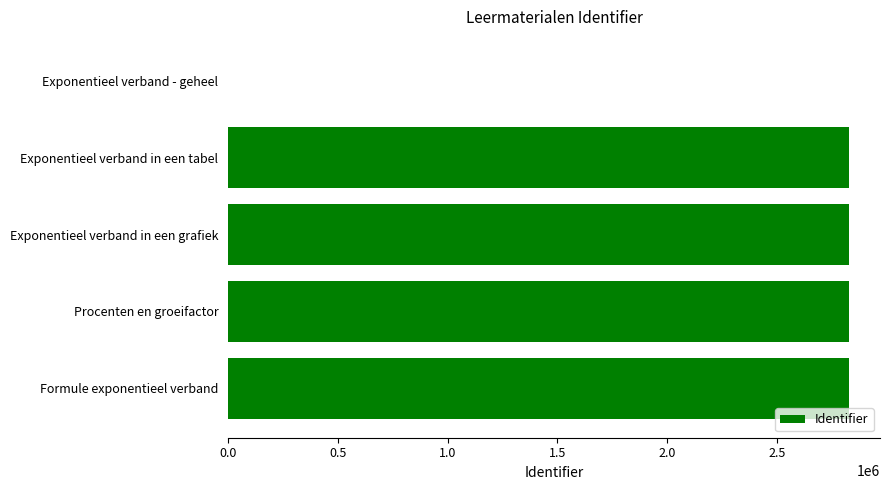

What is the ratio of the value at Formule exponentieel verband to the value at Procenten en groeifactor?

1.0